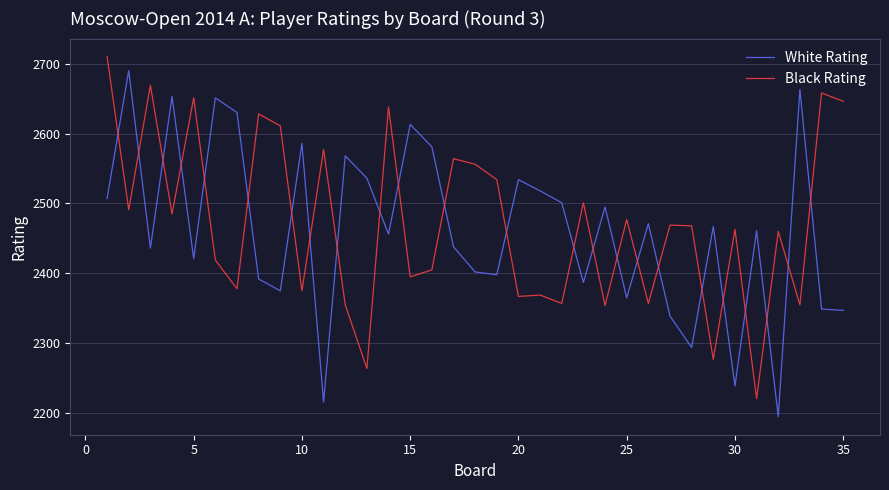

Which series has the largest total across all categories?

Black Rating